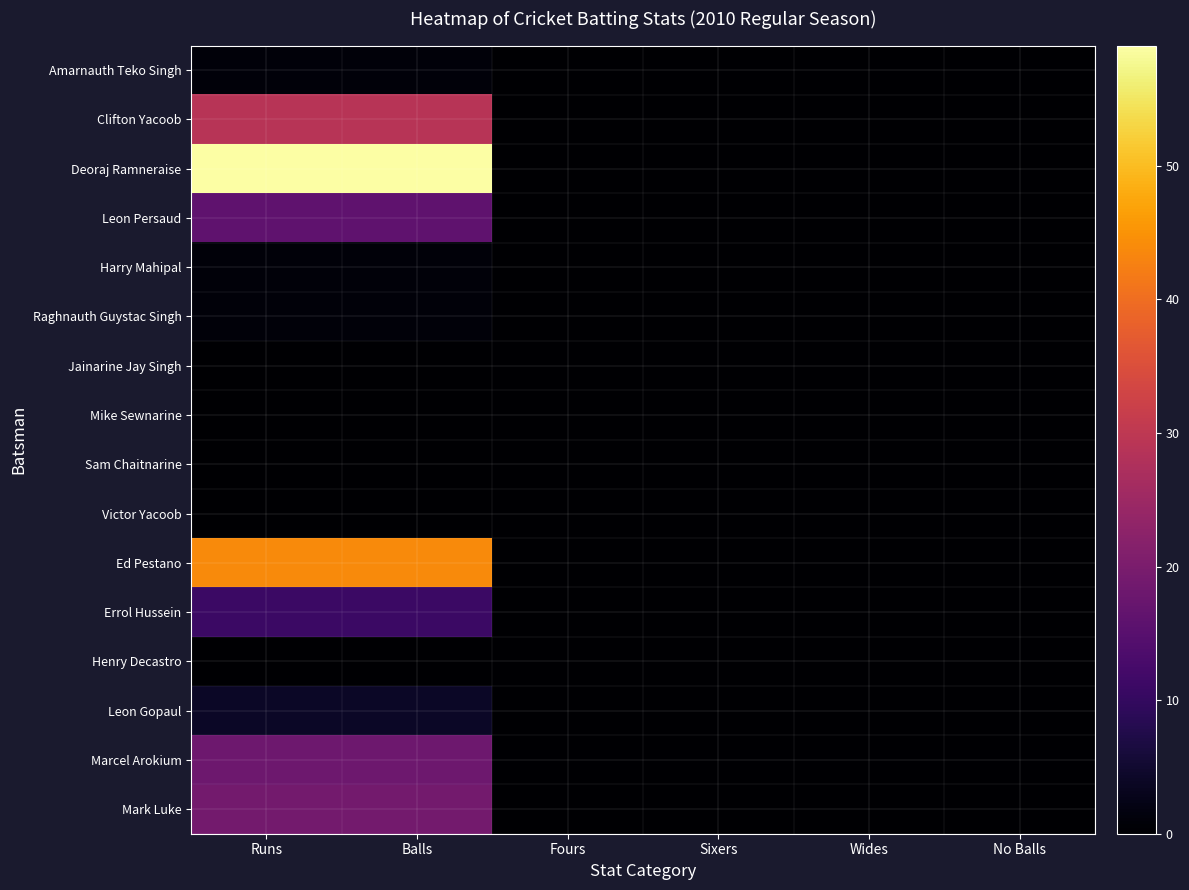

What is the total value across all series at Runs?

203